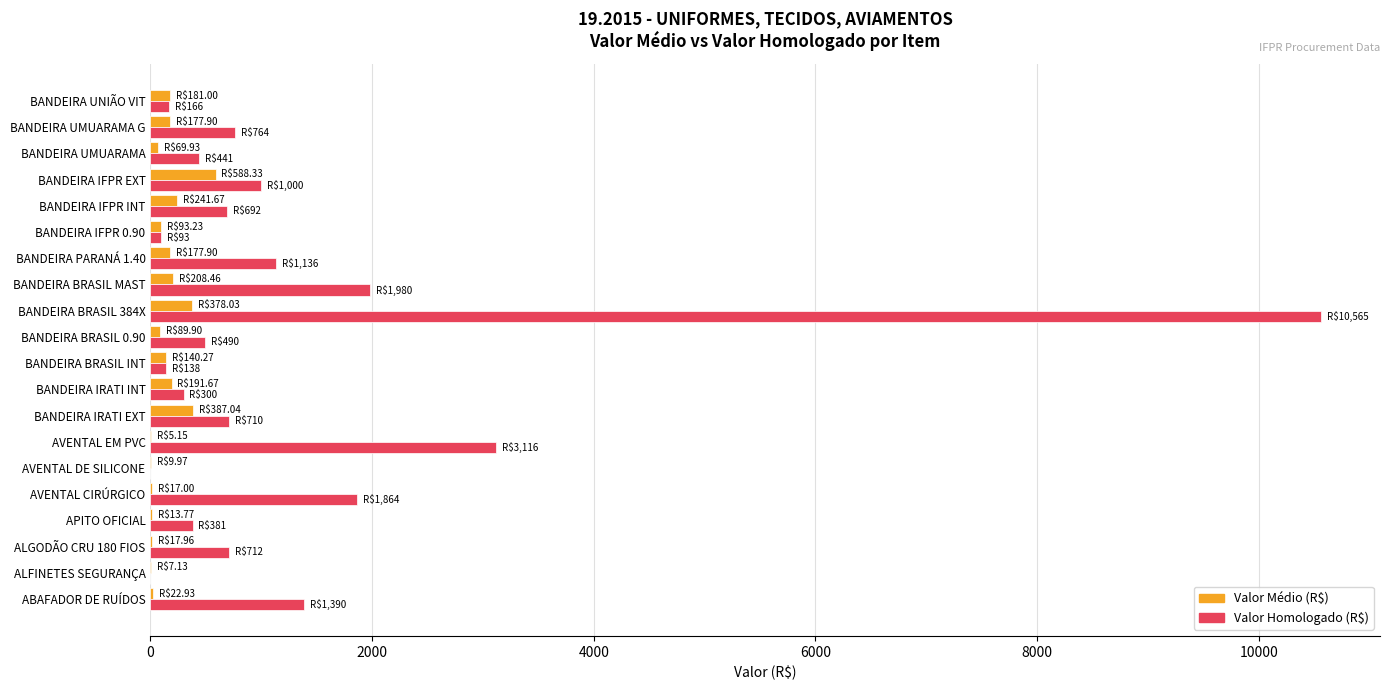

At which category does the chart reach its peak across all series?

BANDEIRA BRASIL 384X